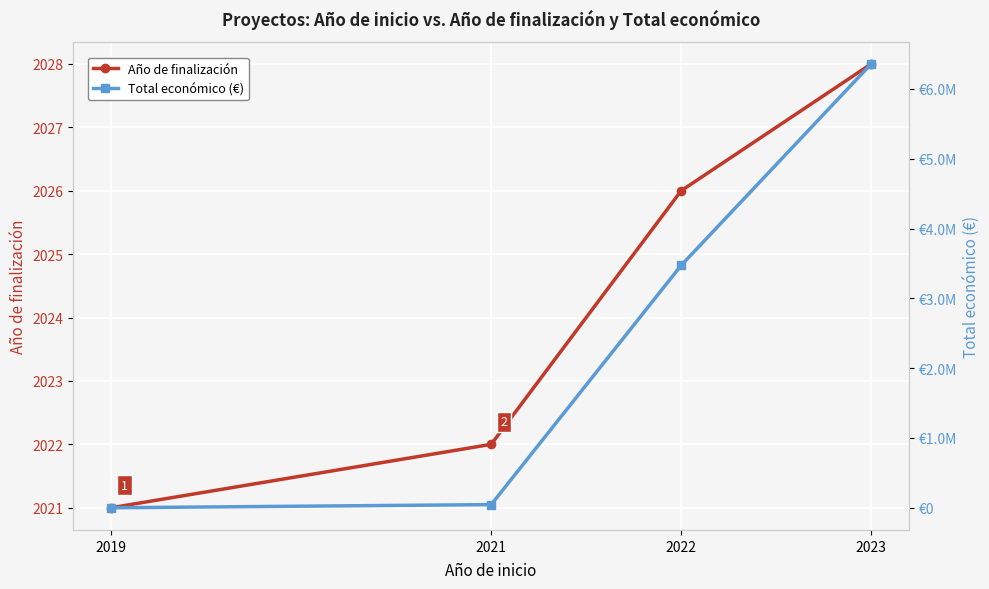

At 2021, list the series in order from smallest to largest.

Año de finalización, Total económico (€)